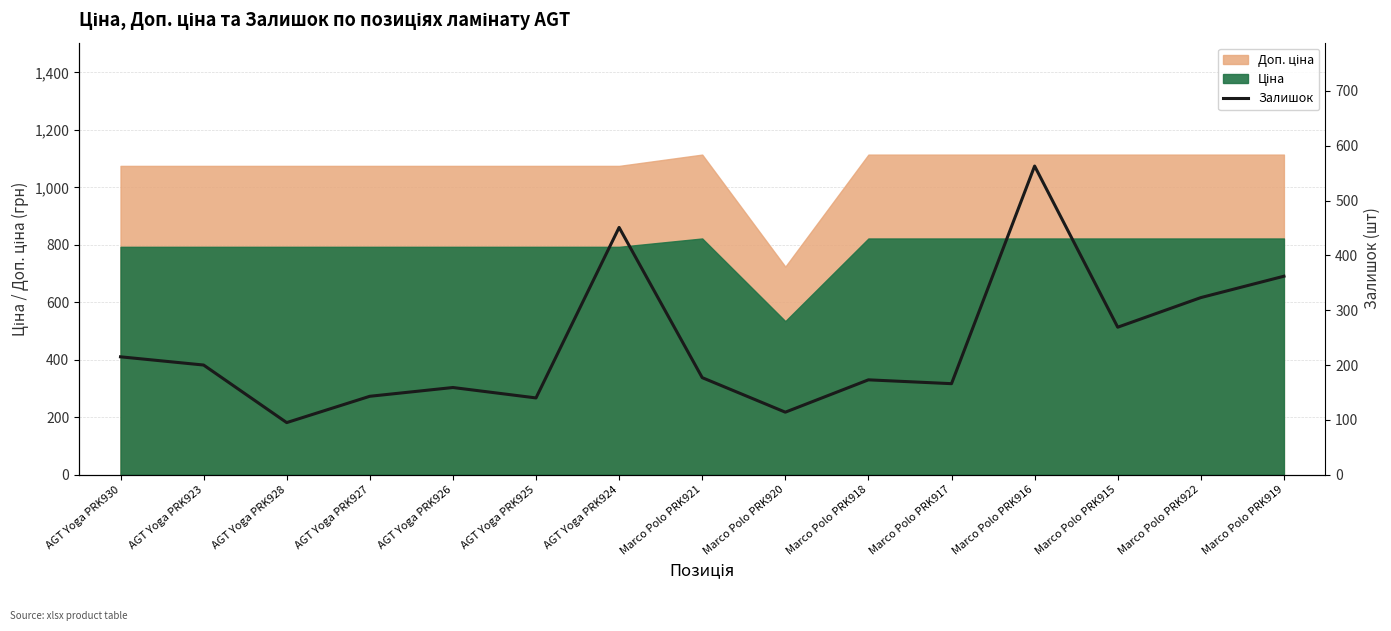

At which label does the data first exceed 177?

AGT Yoga PRK930